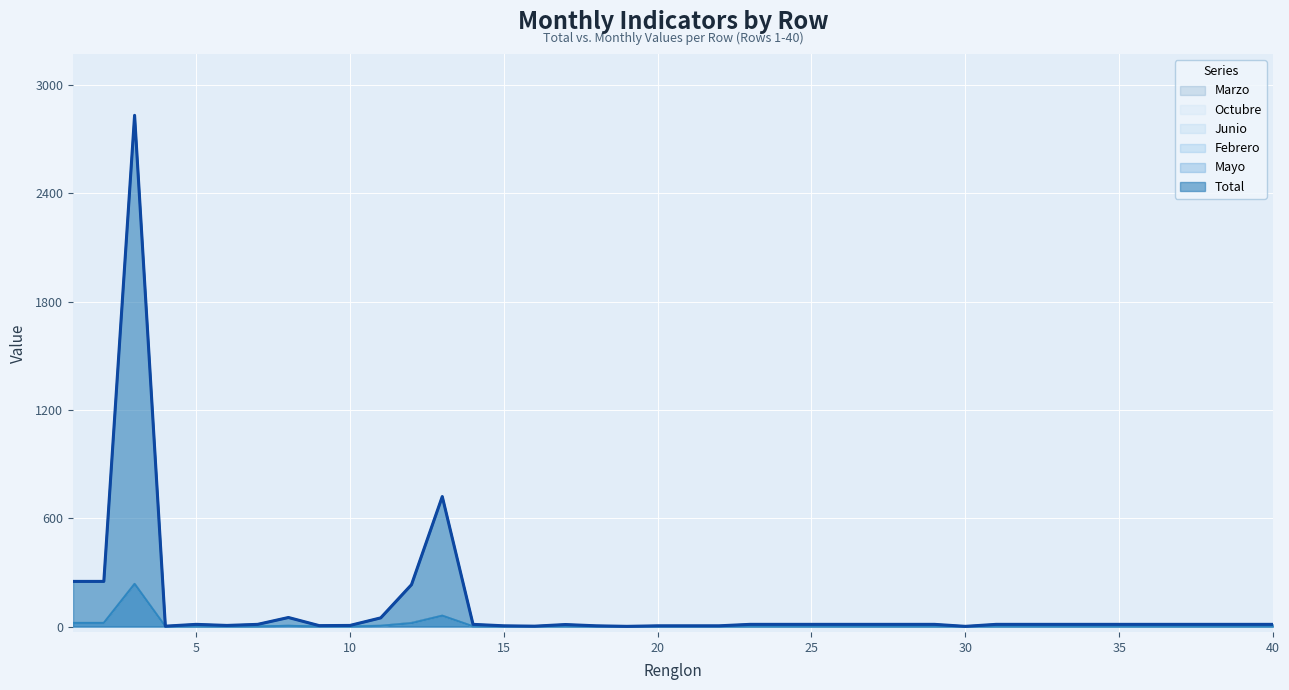

True or false: Total and Junio intersect in this chart.

False